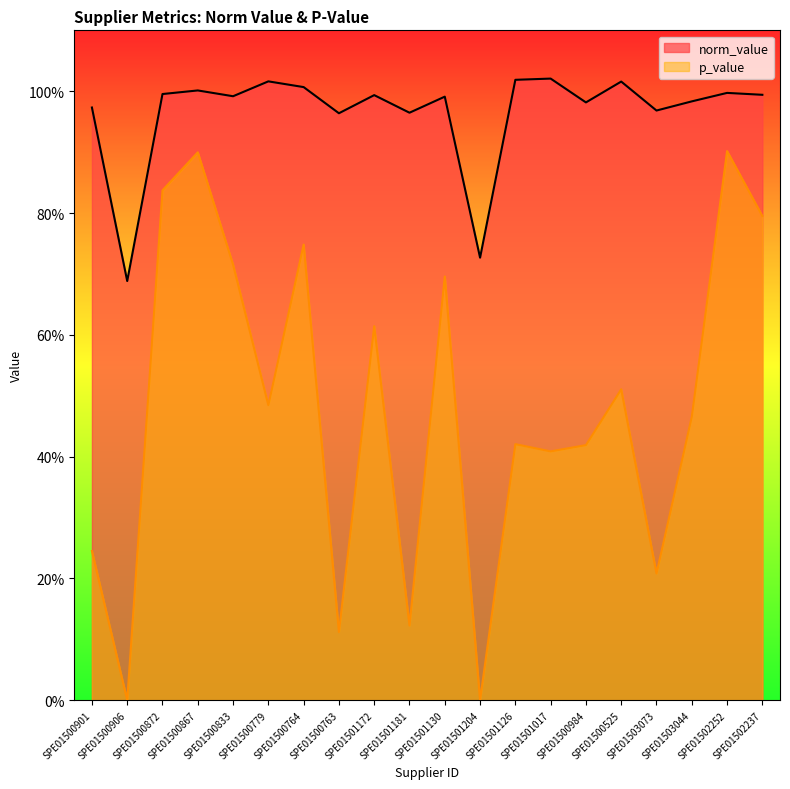

Which series changed the most between SPE01500867 and SPE01503044?

p_value